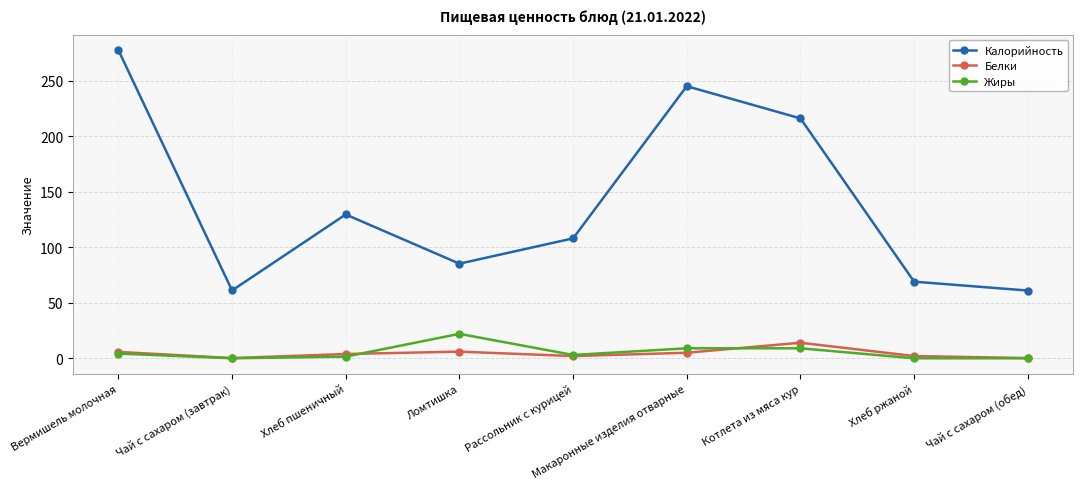

True or false: Жиры has a value of 22.0 at Ломтишка.

True